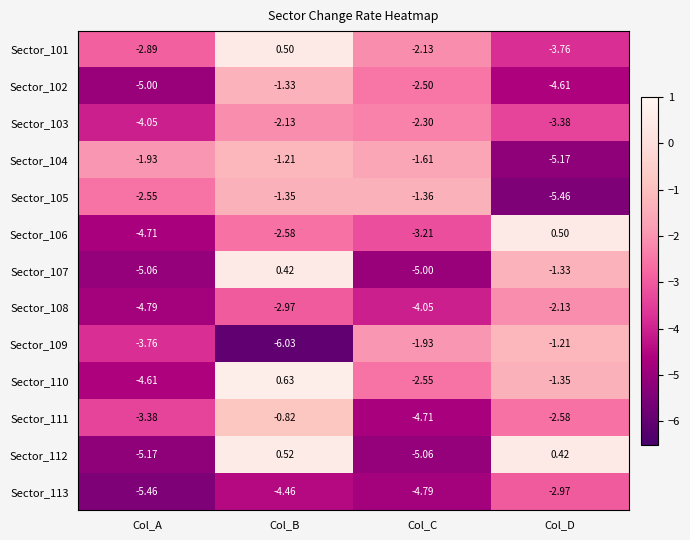

What is the total value across all series at Col_A?

-53.4